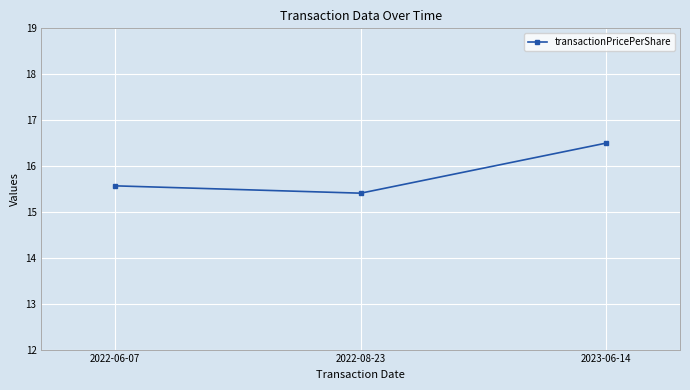

At which category does the chart reach its minimum across all series?

2022-08-23